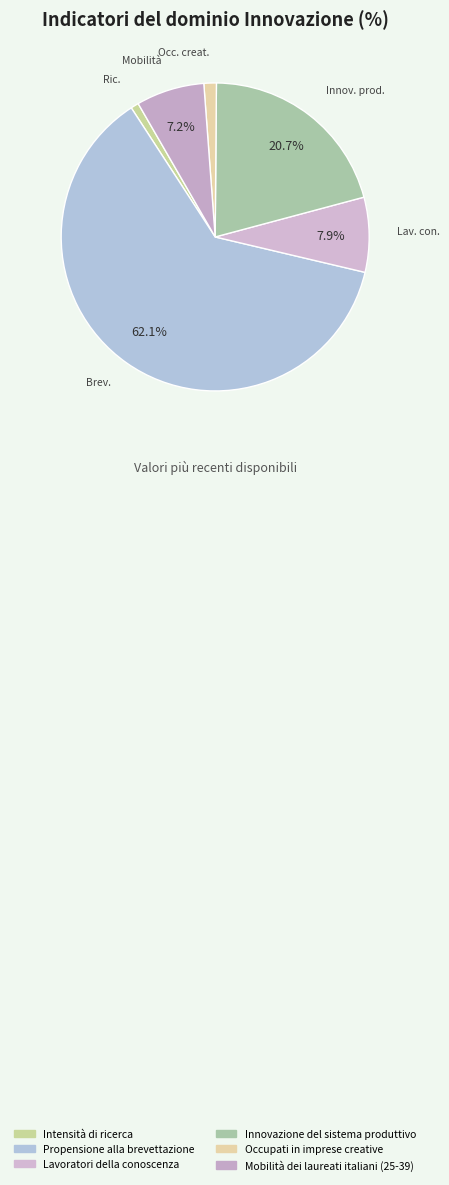

Count the number of slices in the pie.

6